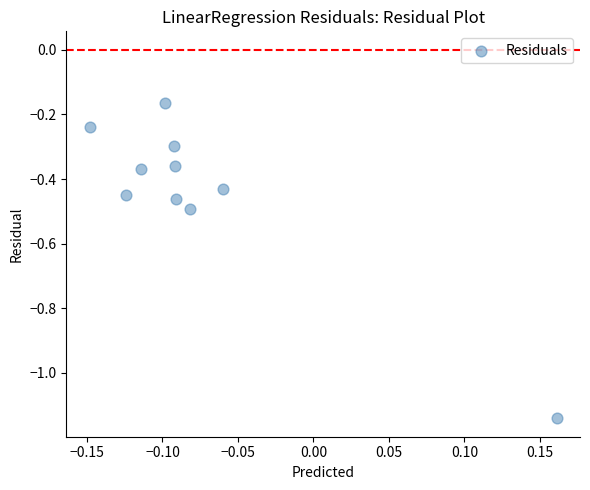

What is the range of X values (max minus min)?

0.3